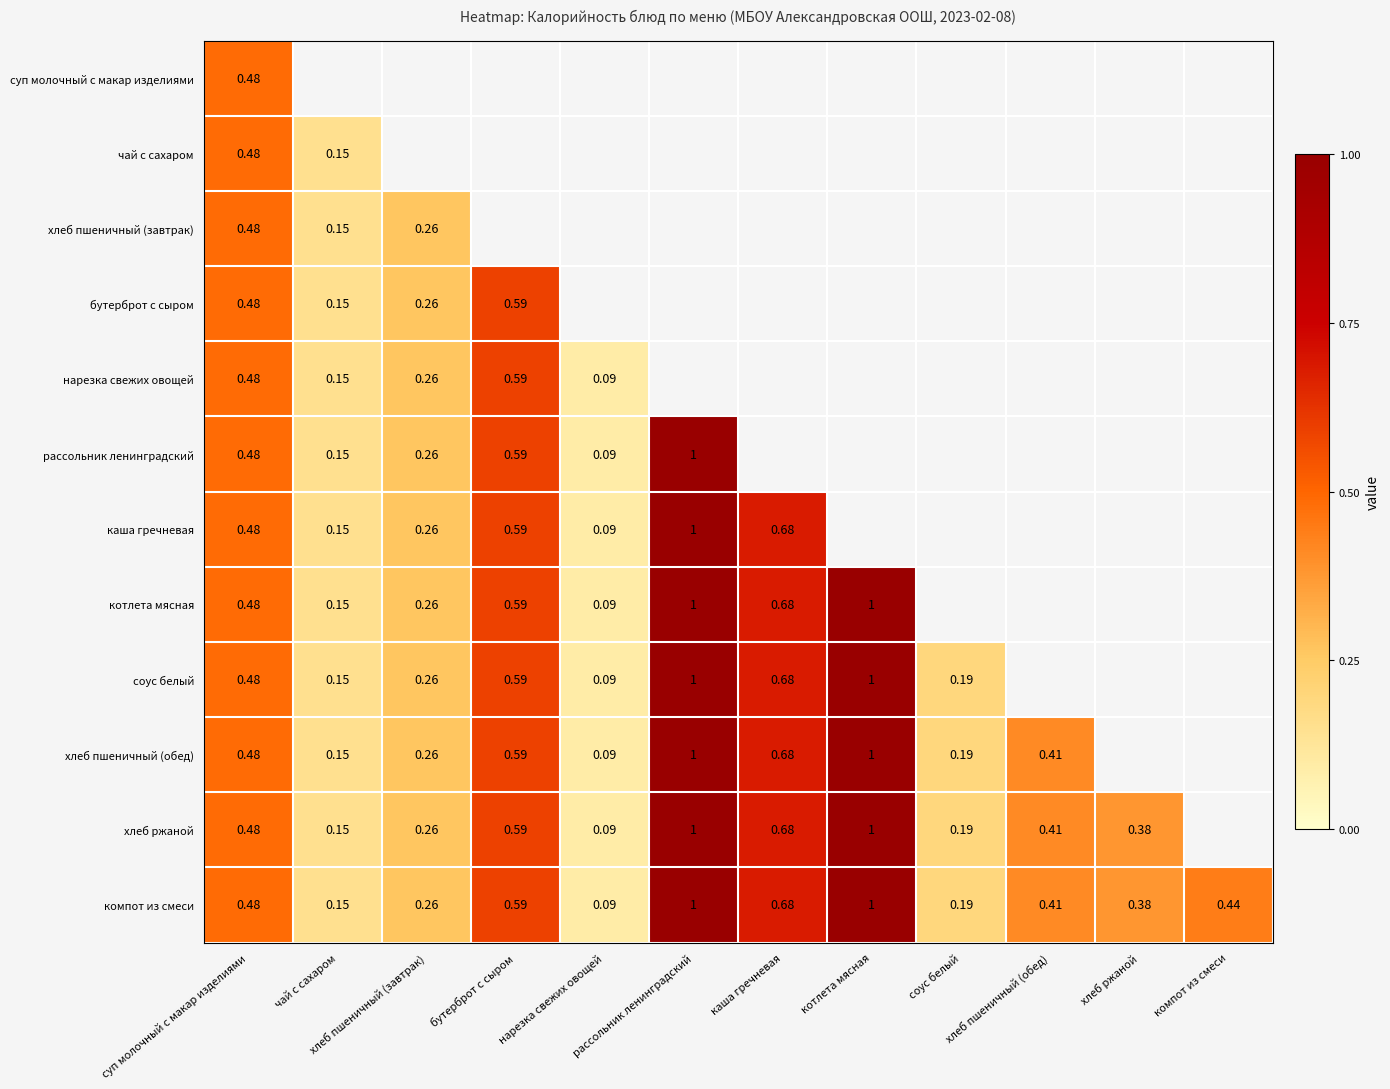

Which series has the widest spread of values?

рассольник ленинградский